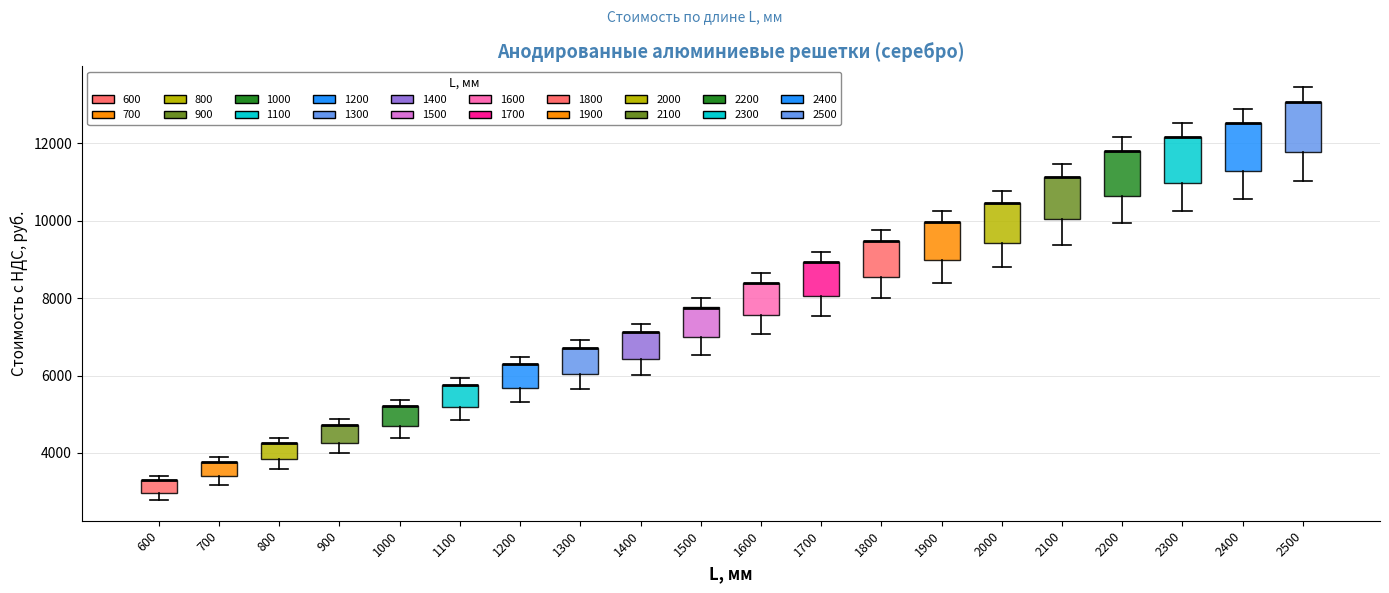

Reading left to right, transcribe this box plot: for each box, give where its median line is, the range the box spans, and where its two whiskers end, as read against the y-axis. The values are not printed on the chart, so give them approximately, as read against the axis.

600: median 3200 (drawn on the box's upper edge), box 3000 to 3200, whiskers 2800 to 3400
700: median 3800 (drawn on the box's upper edge), box 3400 to 3800, whiskers 3200 to 3800 (just above the box's upper edge)
800: median 4200 (drawn on the box's upper edge), box 3800 to 4200, whiskers 3600 to 4400
900: median 4800 (drawn on the box's upper edge), box 4200 to 4800, whiskers 4000 to 4800 (just above the box's upper edge)
1000: median 5200 (drawn on the box's upper edge), box 4800 to 5200, whiskers 4400 to 5400
1100: median 5800 (drawn on the box's upper edge), box 5200 to 5800, whiskers 4800 to 6000
1200: median 6200 (drawn on the box's upper edge), box 5600 to 6200, whiskers 5400 to 6400
1300: median 6800 (drawn on the box's upper edge), box 6000 to 6800, whiskers 5600 to 7000
1400: median 7200 (drawn on the box's upper edge), box 6400 to 7200, whiskers 6000 to 7400
1500: median 7800 (drawn on the box's upper edge), box 7000 to 7800, whiskers 6600 to 8000
1600: median 8400 (drawn on the box's upper edge), box 7600 to 8400, whiskers 7000 to 8600
1700: median 9000 (drawn on the box's upper edge), box 8000 to 9000, whiskers 7600 to 9200
1800: median 9400 (drawn on the box's upper edge), box 8600 to 9400, whiskers 8000 to 9800
1900: median 10000 (drawn on the box's upper edge), box 9000 to 10000, whiskers 8400 to 10200
2000: median 10400 (drawn on the box's upper edge), box 9400 to 10400, whiskers 8800 to 10800
2100: median 11200 (drawn on the box's upper edge), box 10000 to 11200, whiskers 9400 to 11400
2200: median 11800 (drawn on the box's upper edge), box 10600 to 11800, whiskers 10000 to 12200
2300: median 12200 (drawn on the box's upper edge), box 11000 to 12200, whiskers 10200 to 12600
2400: median 12600 (drawn on the box's upper edge), box 11200 to 12600, whiskers 10600 to 12800
2500: median 13000 (drawn on the box's upper edge), box 11800 to 13000, whiskers 11000 to 13400